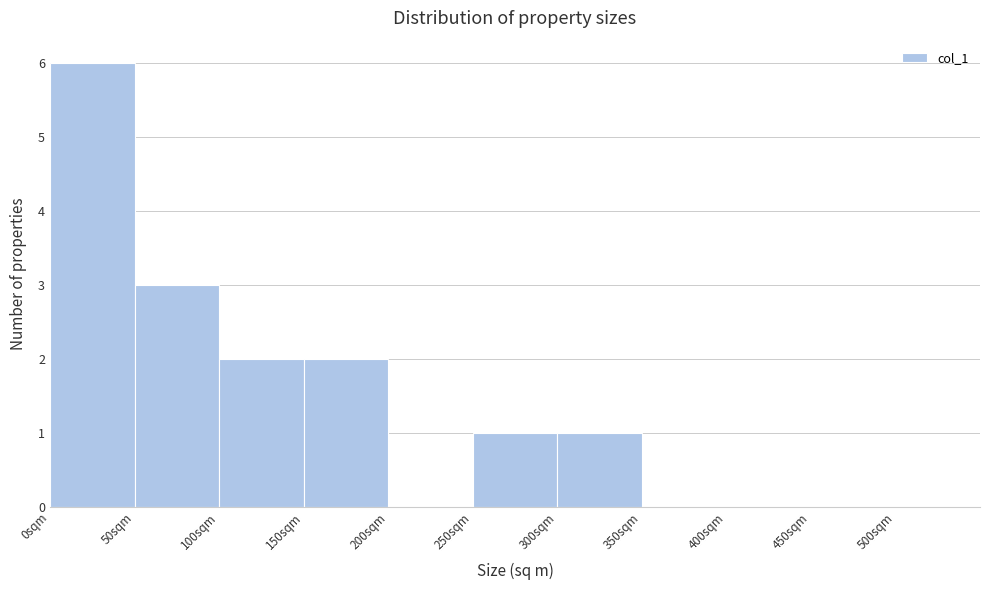

Reading left to right, transcribe this chart: for each bar, give the range it covers on the x-axis and its height. The values are not printed on the chart, so give them approximately, as read against the axis.

0 to 50: 6
50 to 100: 3
100 to 150: 2
150 to 200: 2
200 to 250: 0
250 to 300: 1
300 to 350: 1
350 to 400: 0
400 to 450: 0
450 to 500: 0
500 to 550: 0